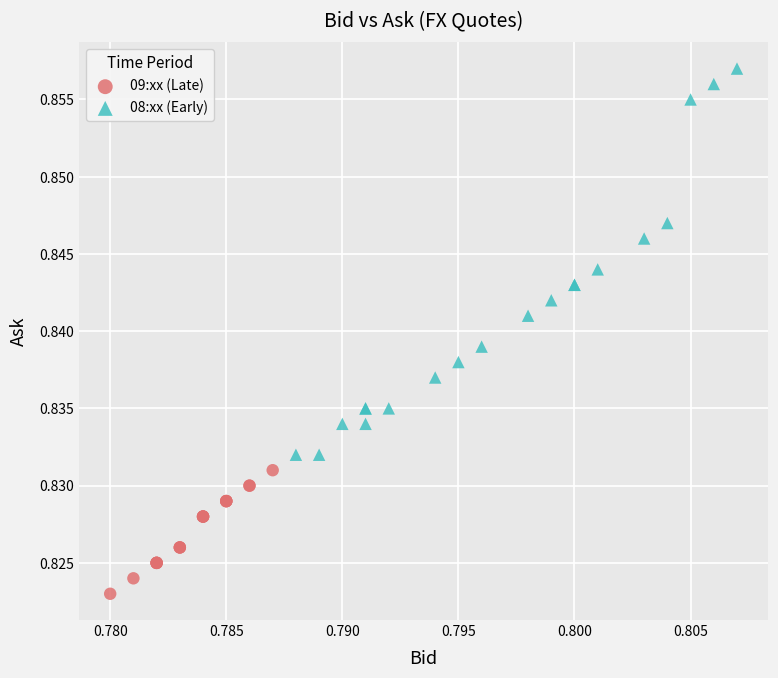

Which series contains the highest Y value?

08:xx (Early)